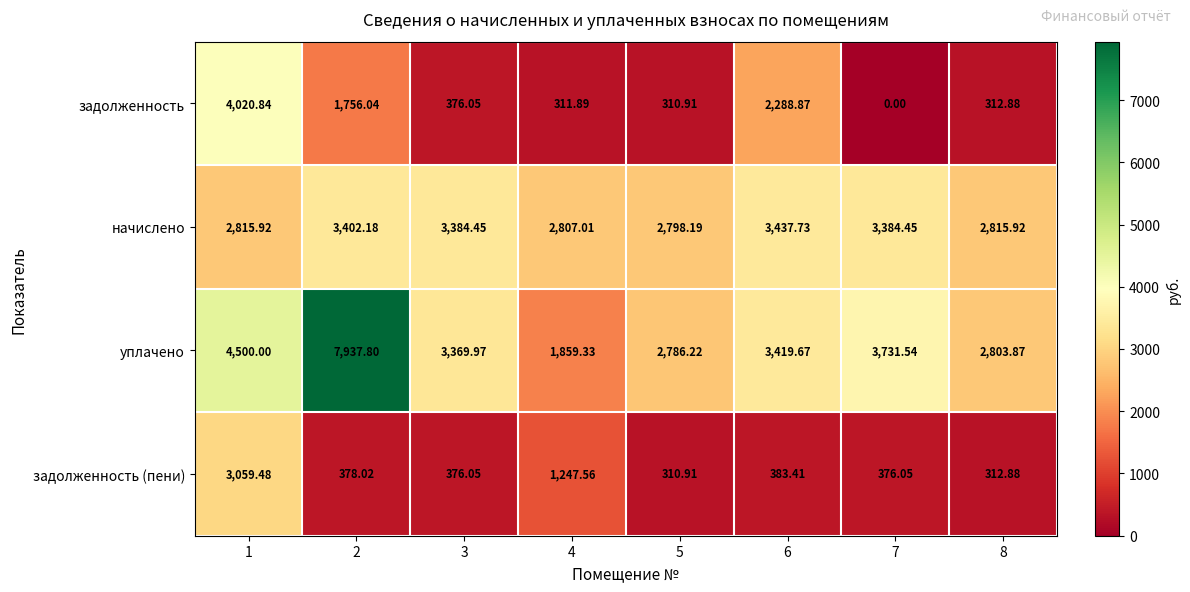

Is the value of уплачено at 4 greater than the value of задолженность (пени) at 1?

No